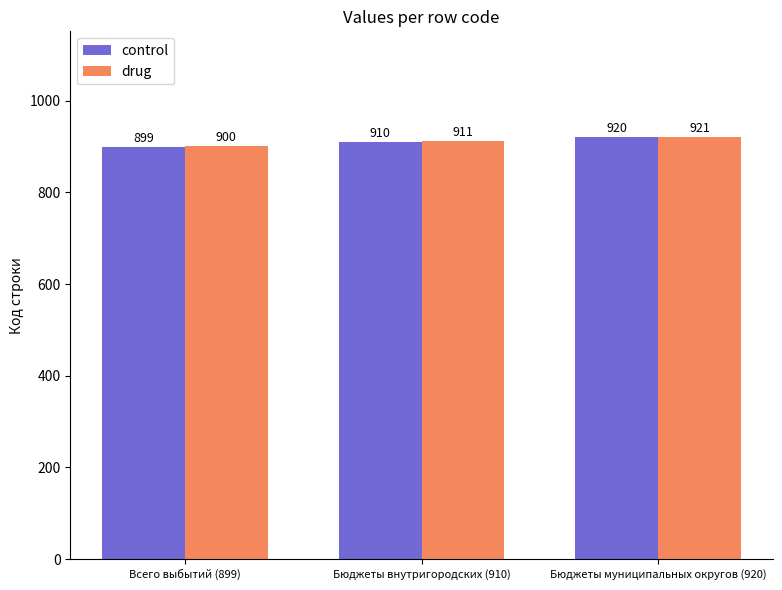

Reading left to right, list all the values displayed in this chart.

control: 899	910	920
drug: 900	911	921